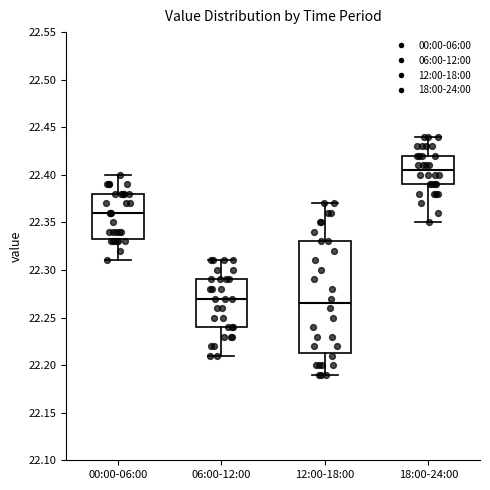

Which box is the tallest, from its lower edge to its upper edge?

12:00-18:00